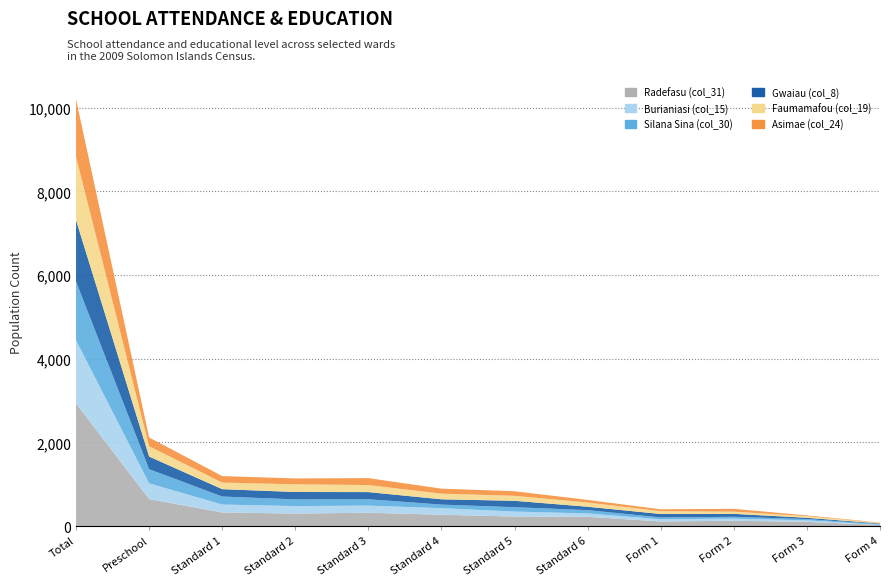

Reading left to right, list all the values displayed in this chart.

Radefasu (col_31): 2935	648	327	301	321	273	230	224	112	129	103	30
Burianiasi (col_15): 1506	375	189	179	170	157	119	80	53	51	35	3
Silana Sina (col_30): 1404	339	192	159	152	85	104	79	43	44	31	18
Gwaiau (col_8): 1466	301	176	177	171	127	153	81	83	70	31	13
Faumamafou (col_19): 1514	246	157	184	168	134	119	101	67	53	39	14
Asimae (col_24): 1372	210	155	140	166	120	109	62	45	66	18	8